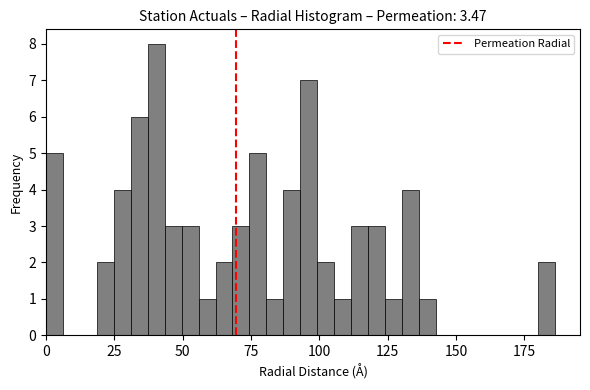

Around what value on the x-axis is the tallest bar? Give the approximate position of its centre, as read against the axis.

40